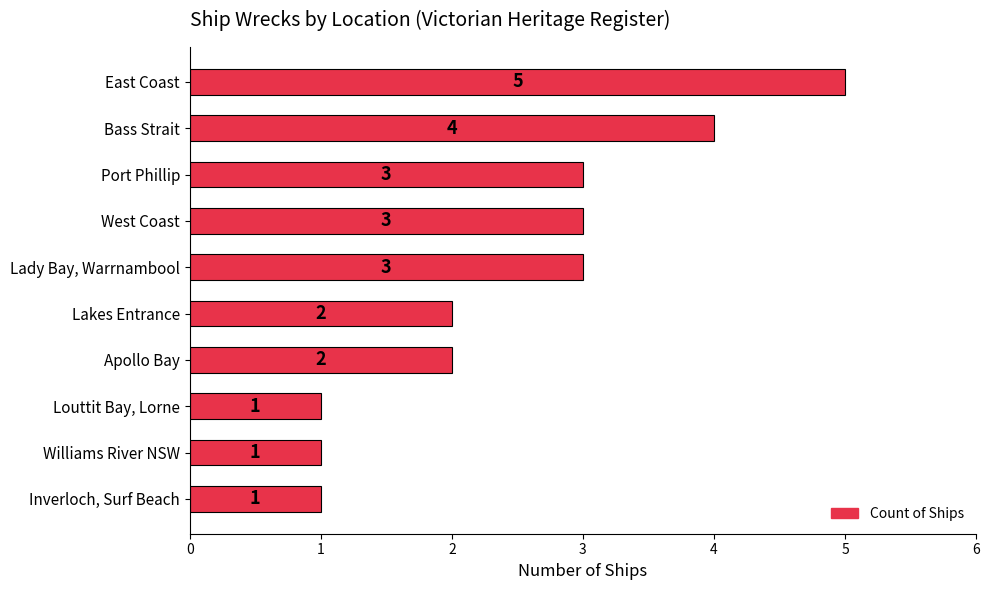

True or false: the data shows 5 at West Coast.

False